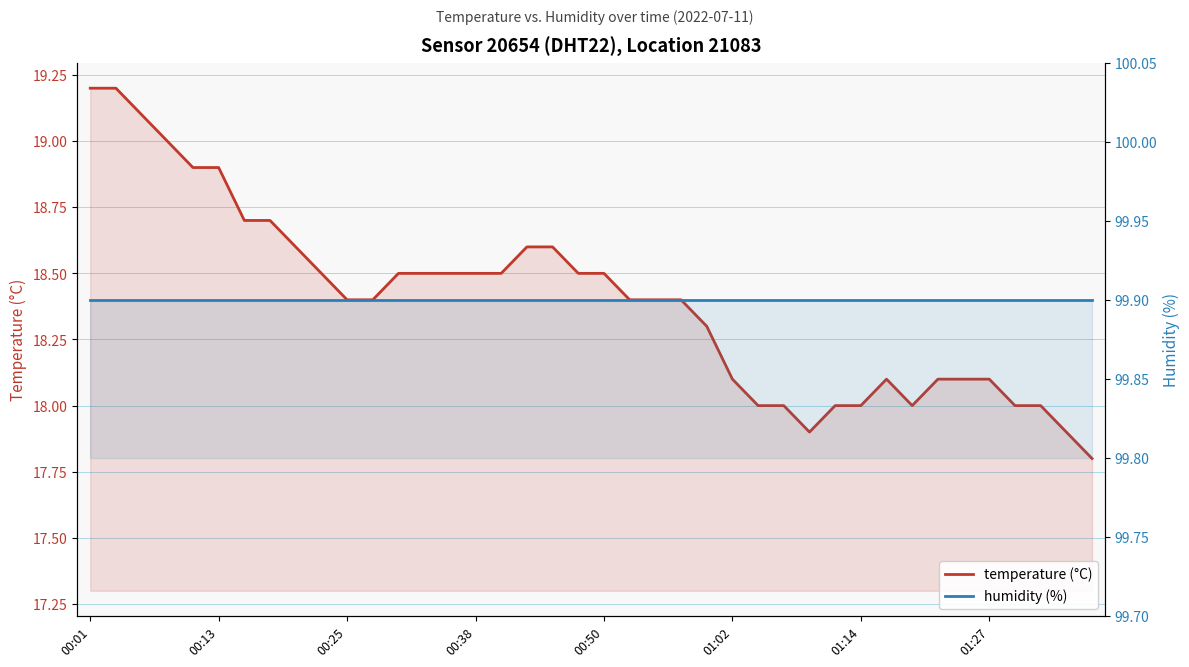

At which category is the sum across all series the highest?

00:01